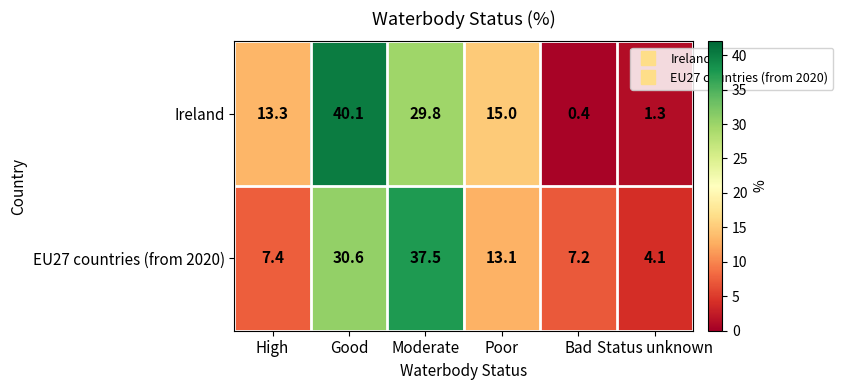

At which category is the sum across all series the highest?

Good